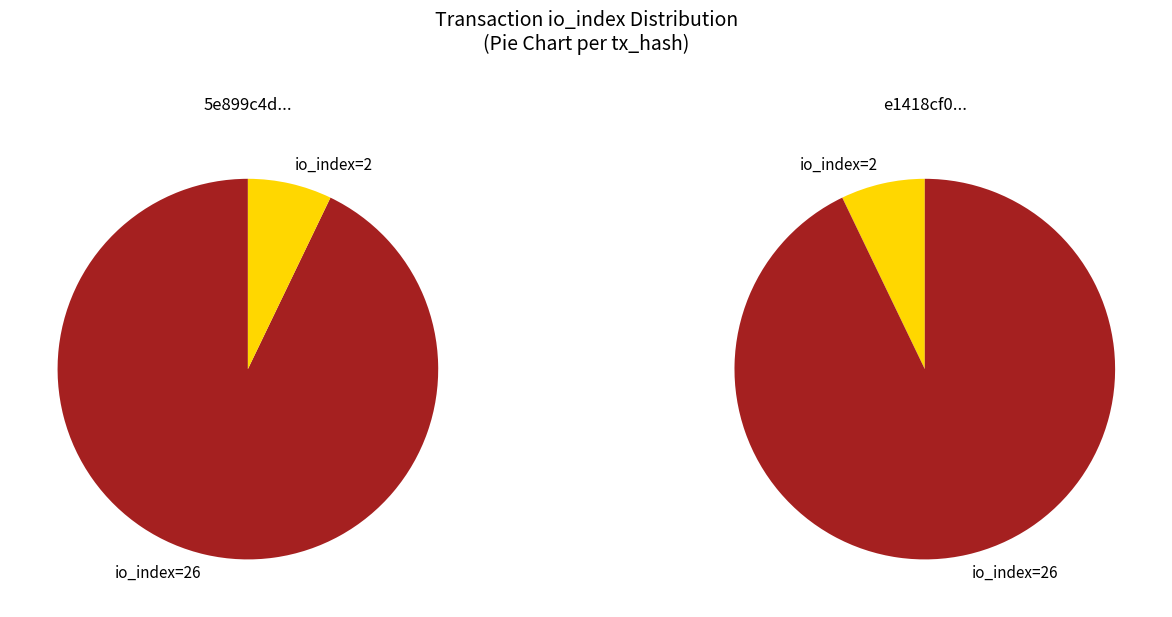

What percentage is the values slice, to the nearest percent?

93%